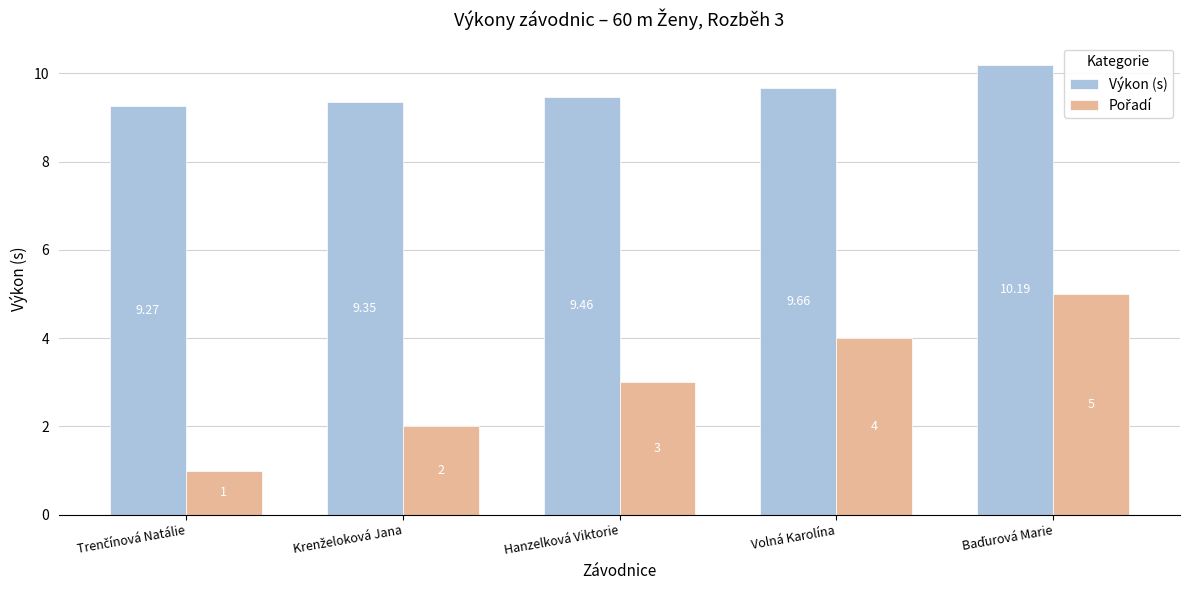

Which series has the largest total across all categories?

Výkon (s)